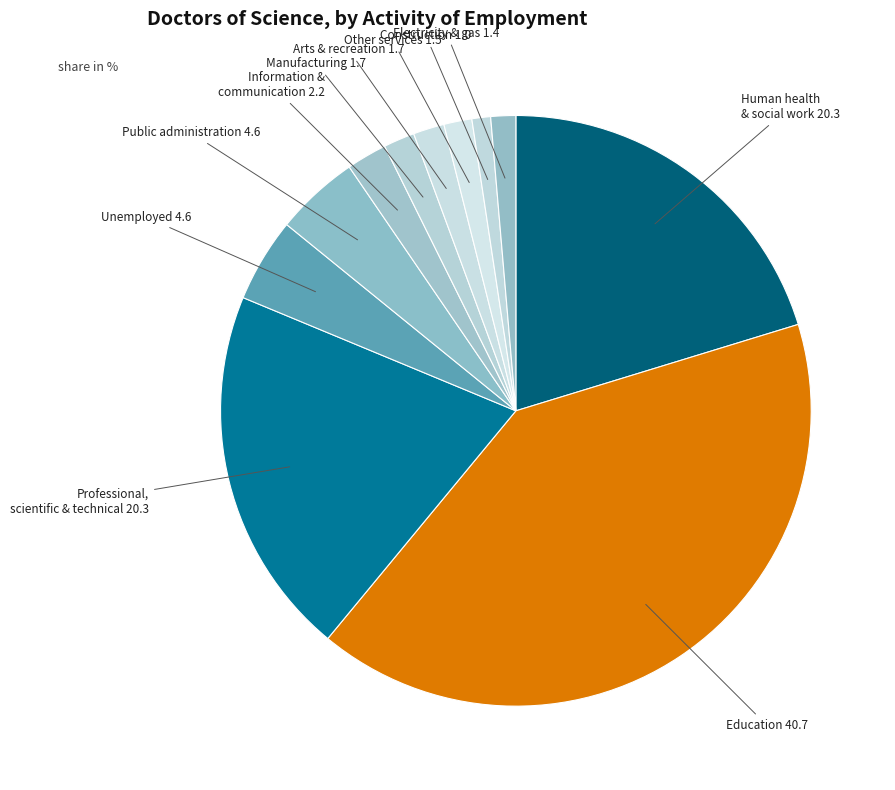

Count the number of slices in the pie.

11